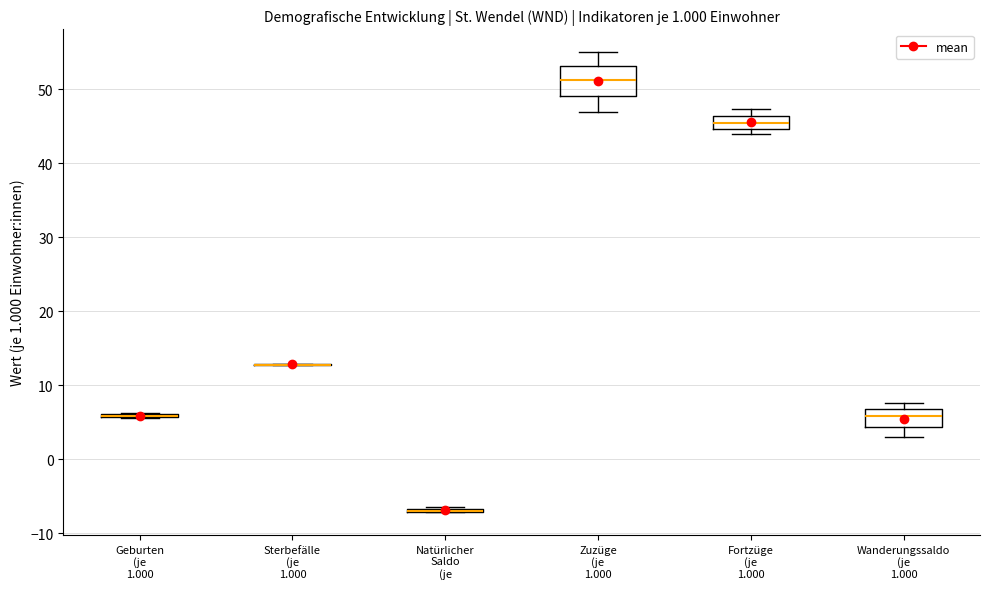

Comparing the boxes themselves (not the whiskers), which one is the tallest?

Zuzüge (je 1.000